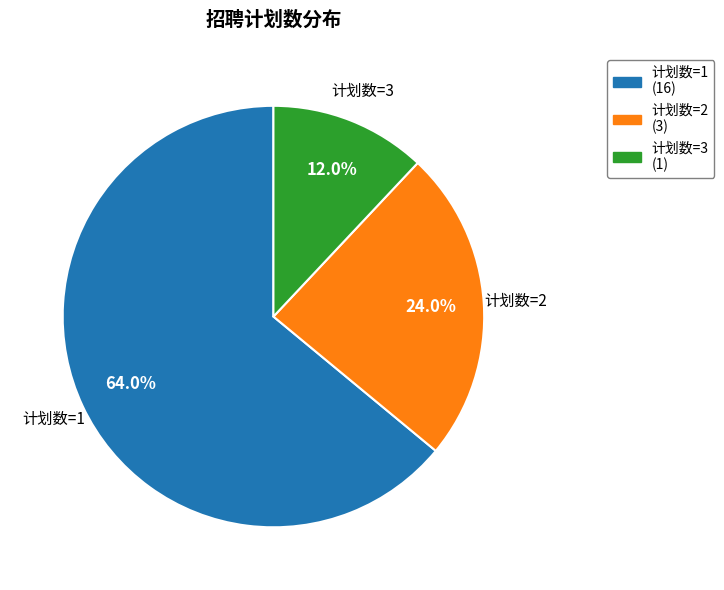

Rank the categories by value from highest to lowest.

计划数=1, 计划数=2, 计划数=3